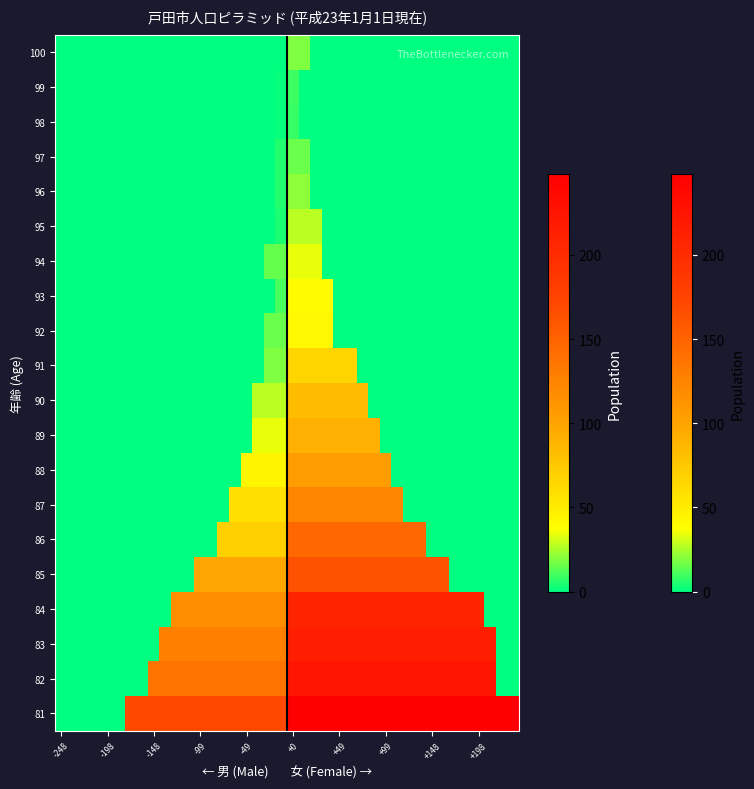

List the series in order of their peak value, highest first.

81, 82, 83, 84, 85, 86, 87, 88, 89, 90, 91, 92, 93, 94, 95, 96, 100, 97, 99, 98